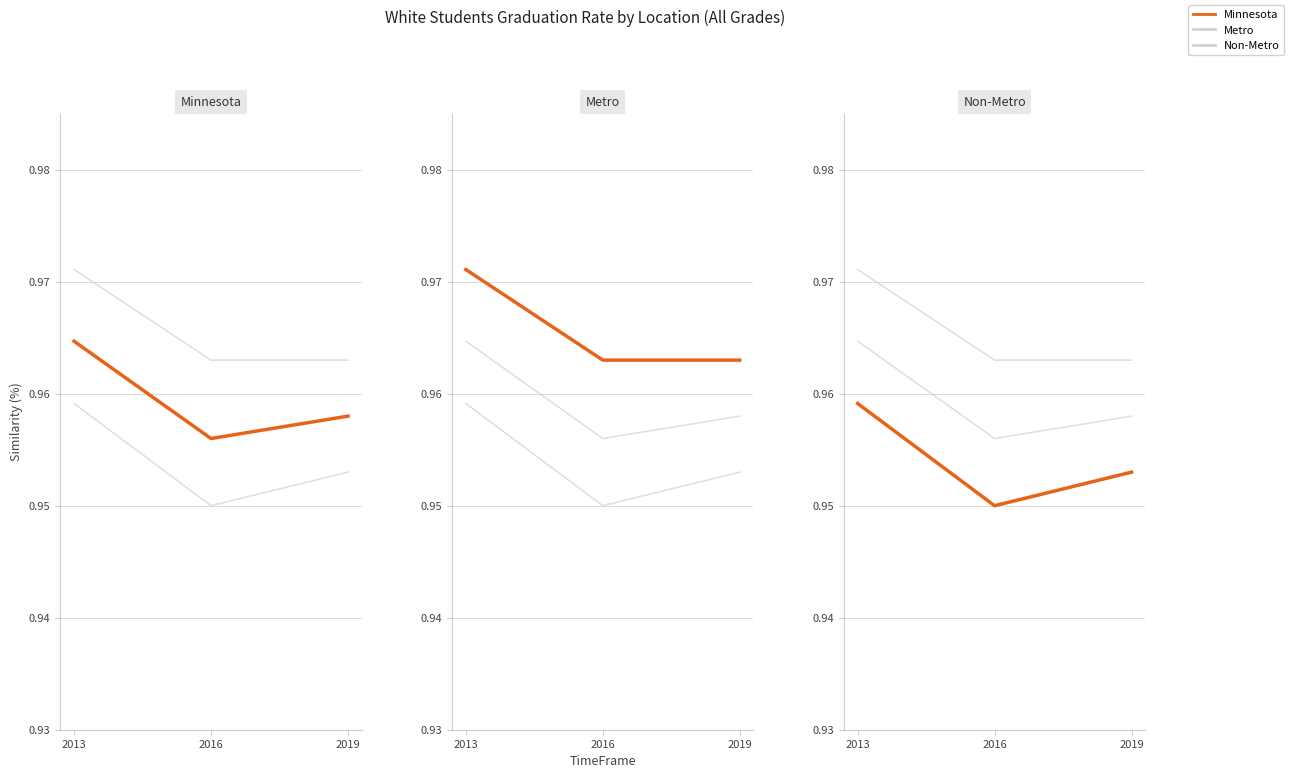

List the labels in order of Non-Metro value, smallest first.

2016, 2019, 2013